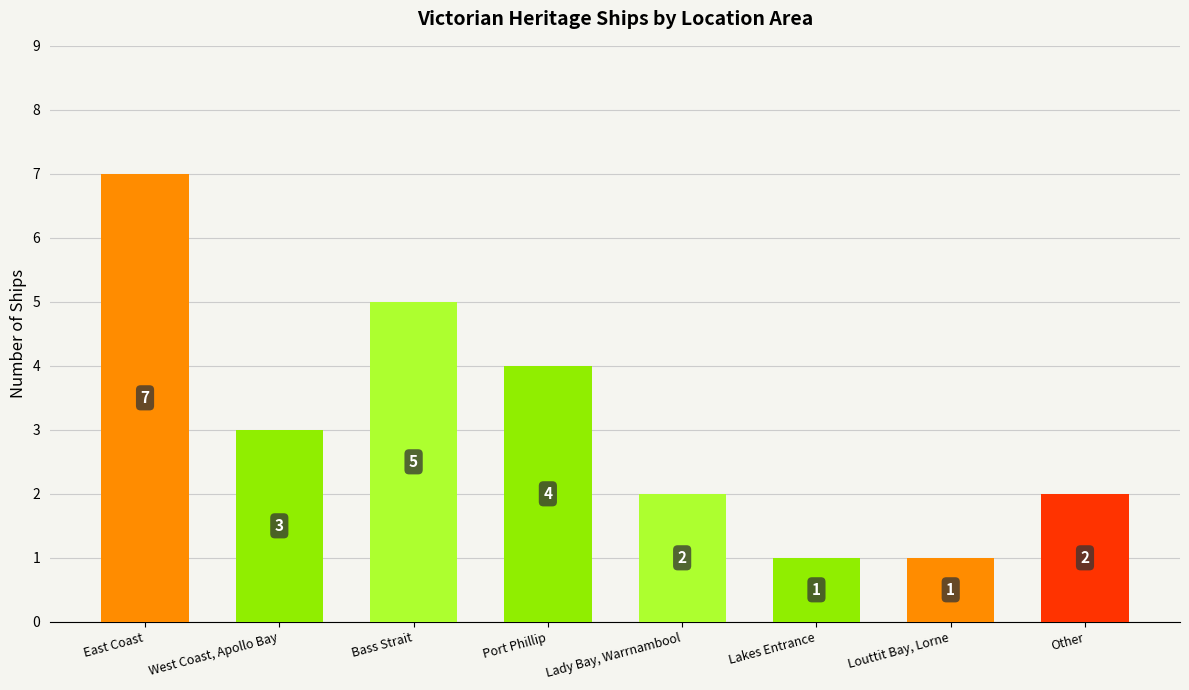

What is the sum of all values?

25